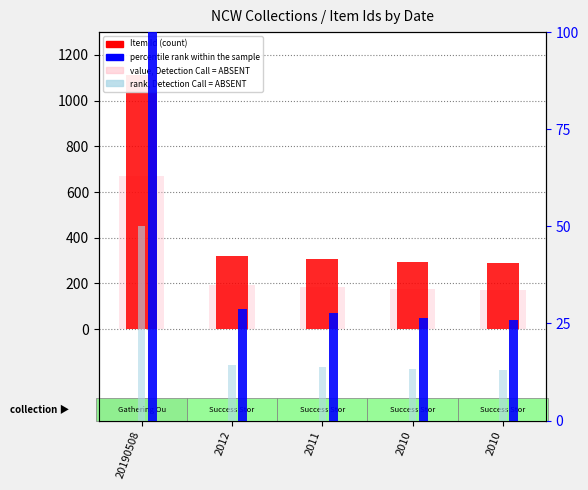

Read the value at 2011, to the nearest 10.

310